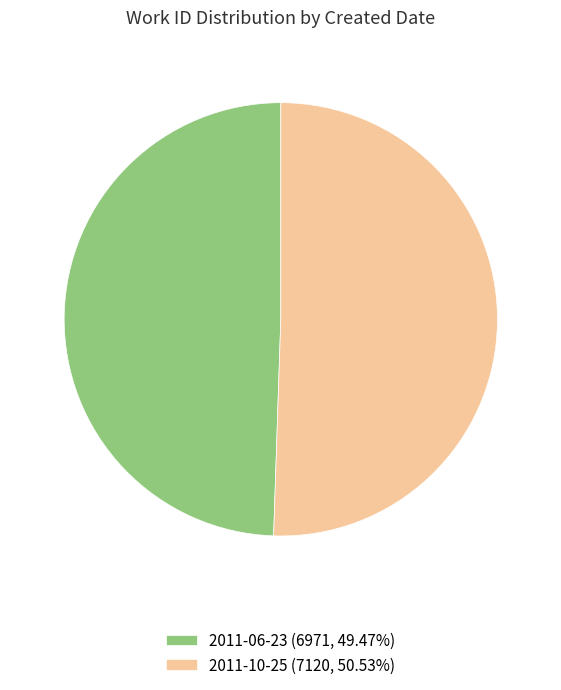

Is the sum of 2011-10-25 (7120, 50.53%) and 2011-06-23 (6971, 49.47%) greater than half?

Yes